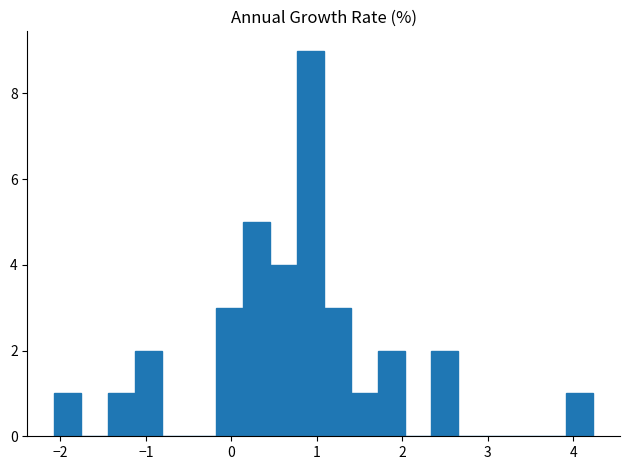

Around what value on the x-axis is the tallest bar? Give the approximate position of its centre, as read against the axis.

0.9